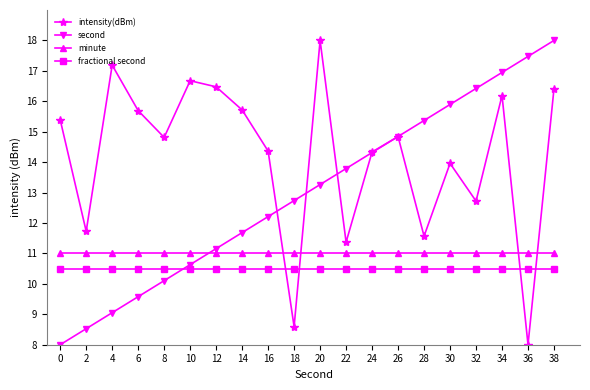

What is the value of the minute point at the 14th from the left?

11.0